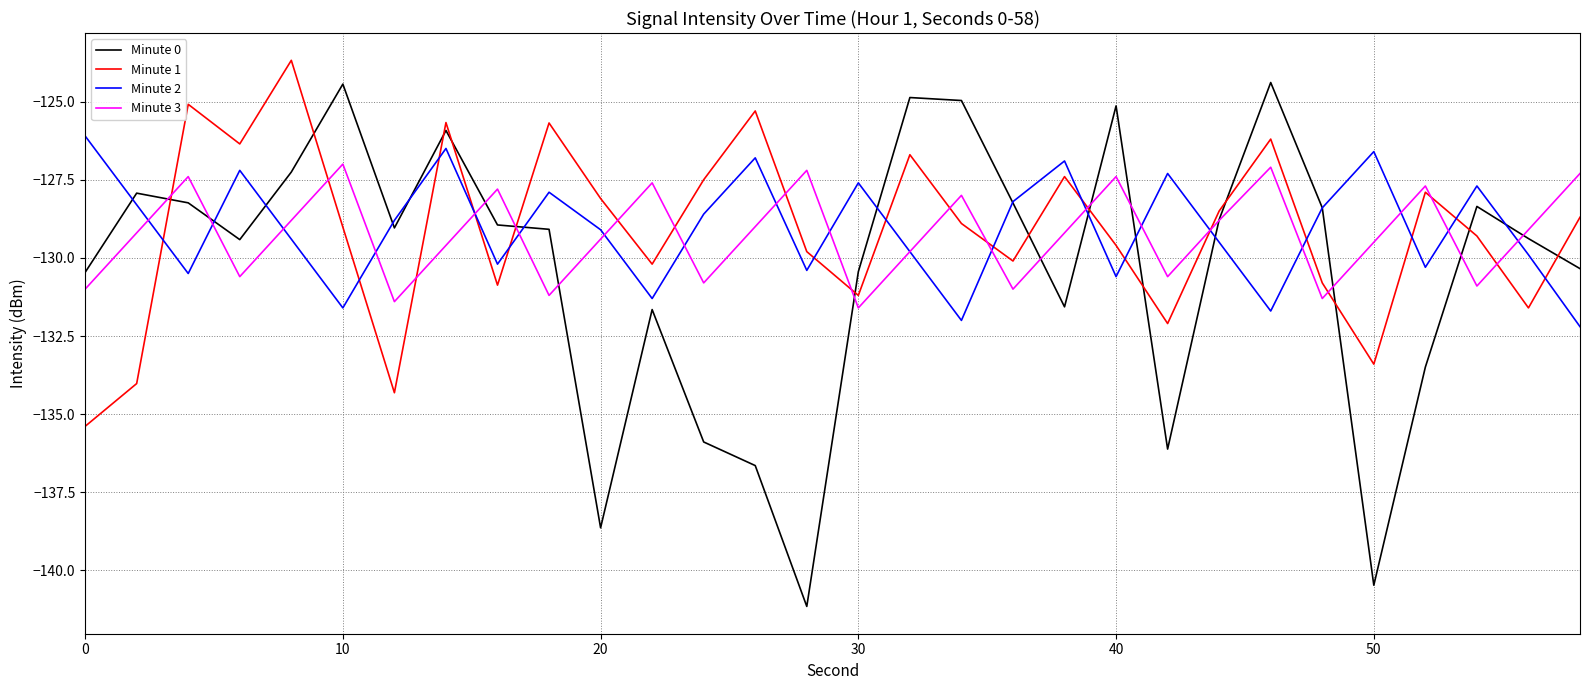

How many times do Minute 1 and Minute 3 cross each other?

16